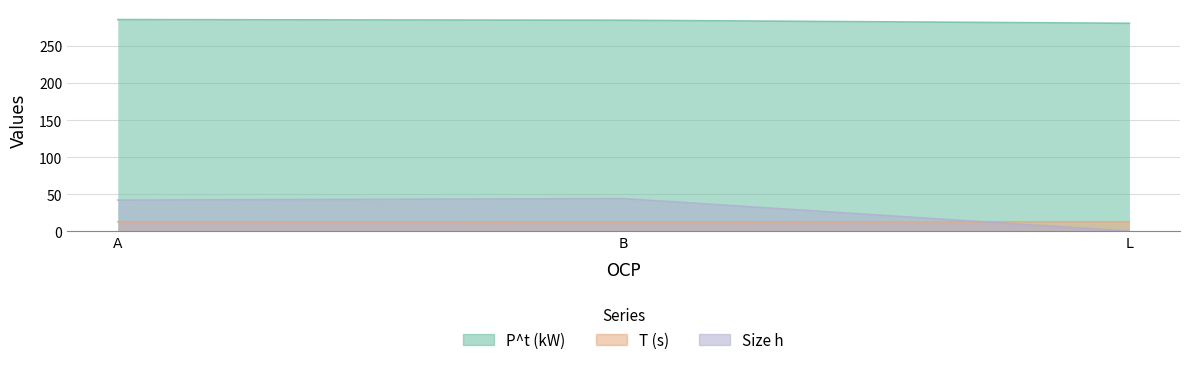

Which category has the highest value in the T (s) series?

A